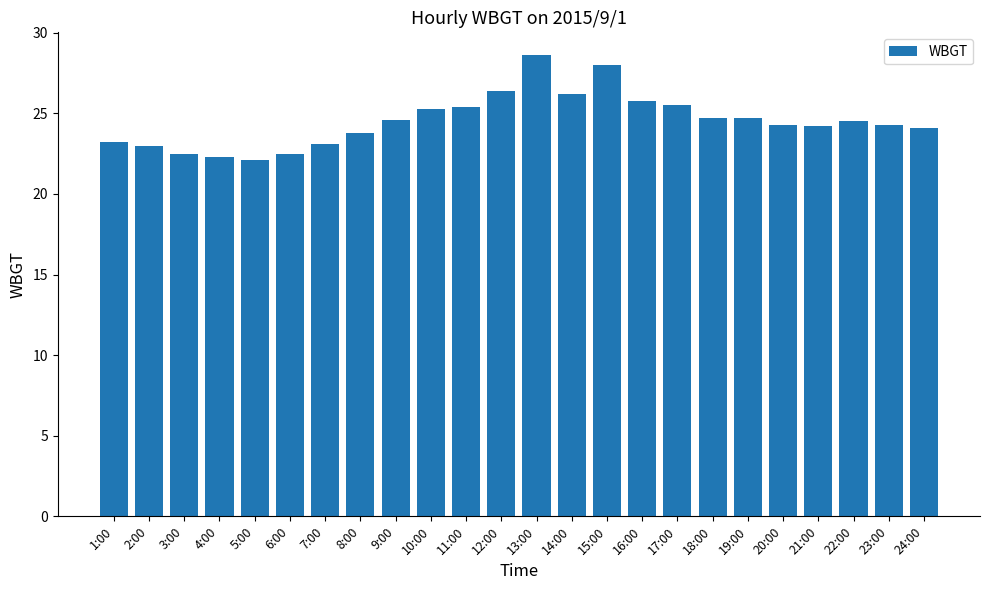

At which label does the data first exceed 24?

9:00